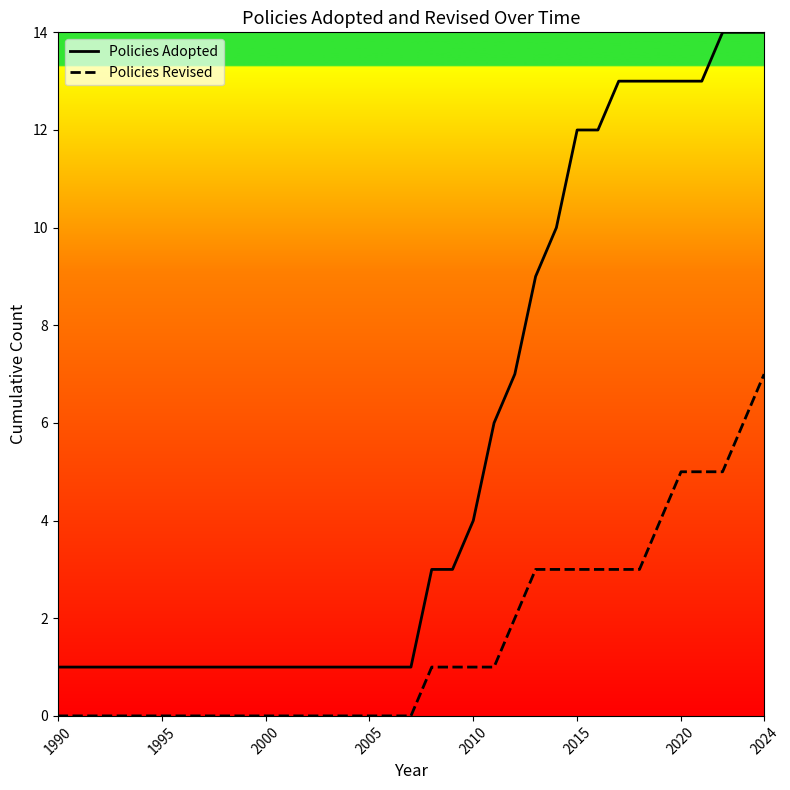

What is the maximum value shown in the chart?

14